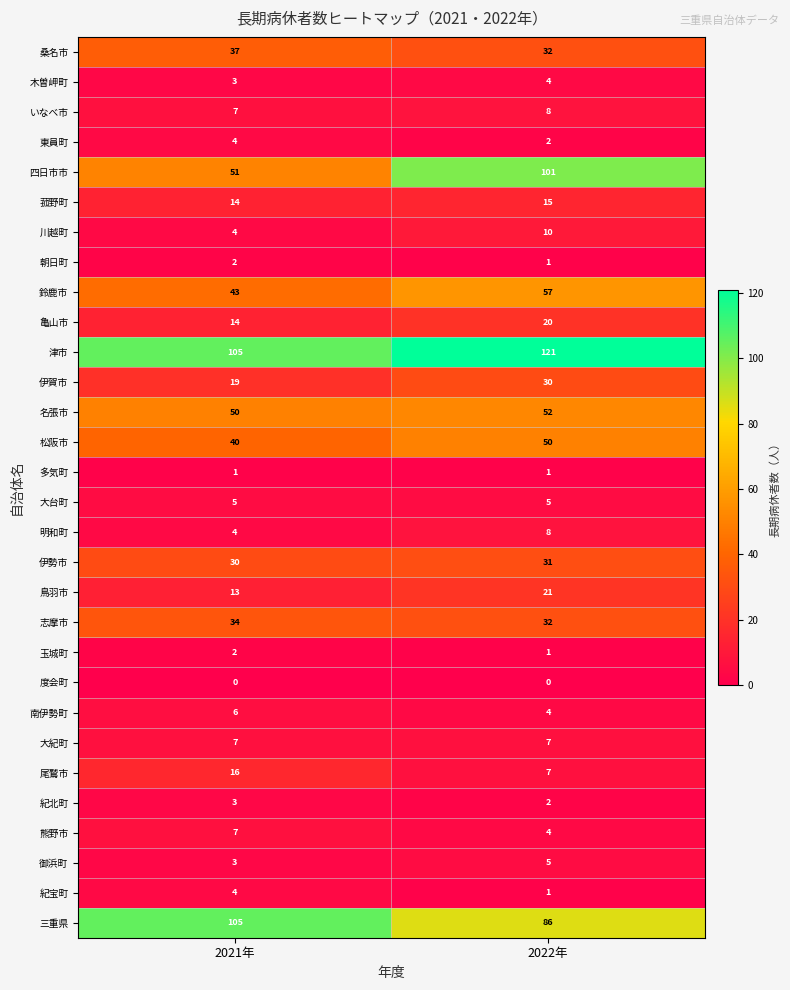

What is the difference between the maximum and minimum values in the 川越町 series?

6